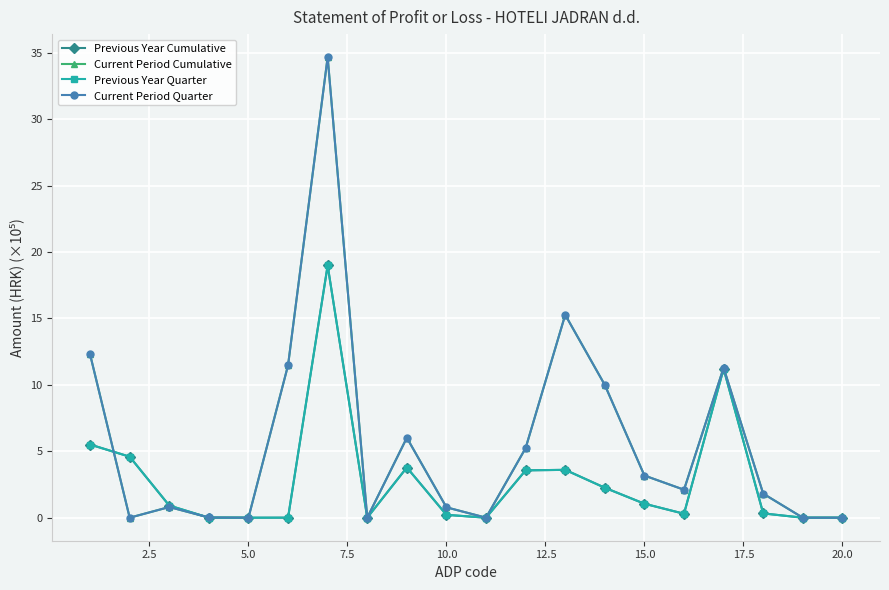

At how many categories does at least one series exceed 11?

5